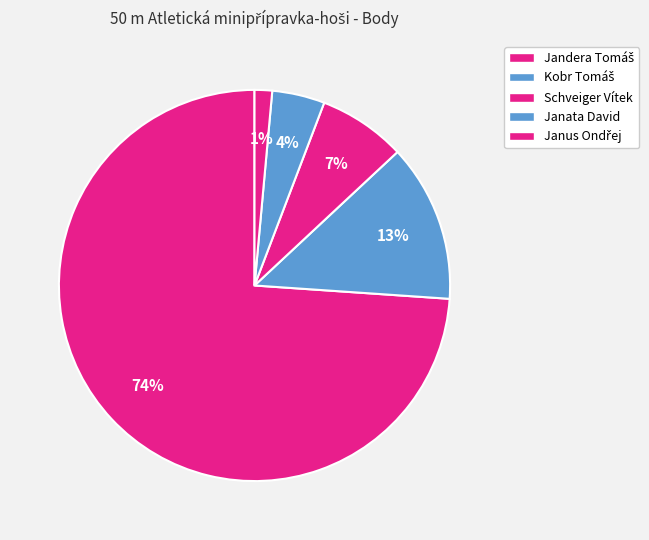

What is the smallest slice in the pie chart?

Janus Ondřej